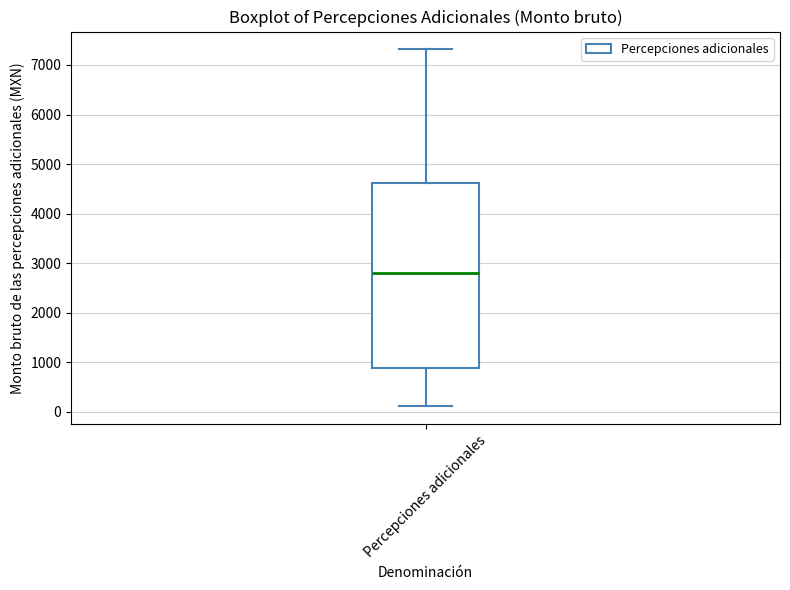

Read this box plot against the y-axis: the position of the median line, the range covered by the box, and the ends of both whiskers. The values are not printed on the chart, so give them approximately, as read against the axis.

median 2800, box 900 to 4600, whiskers 100 to 7300